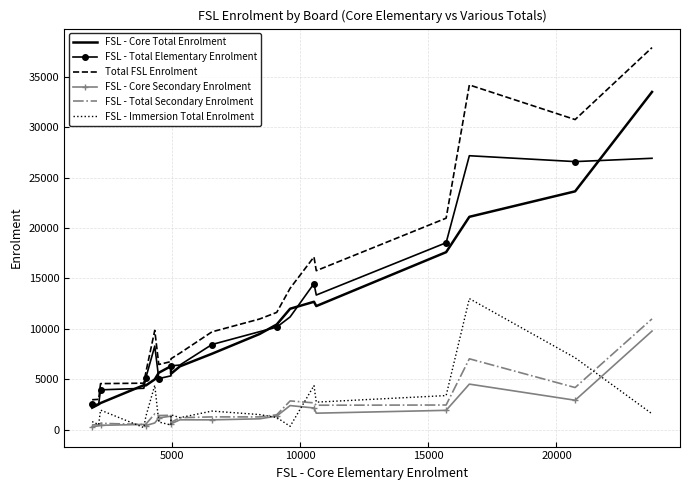

At how many categories does at least one series exceed 20467?

4